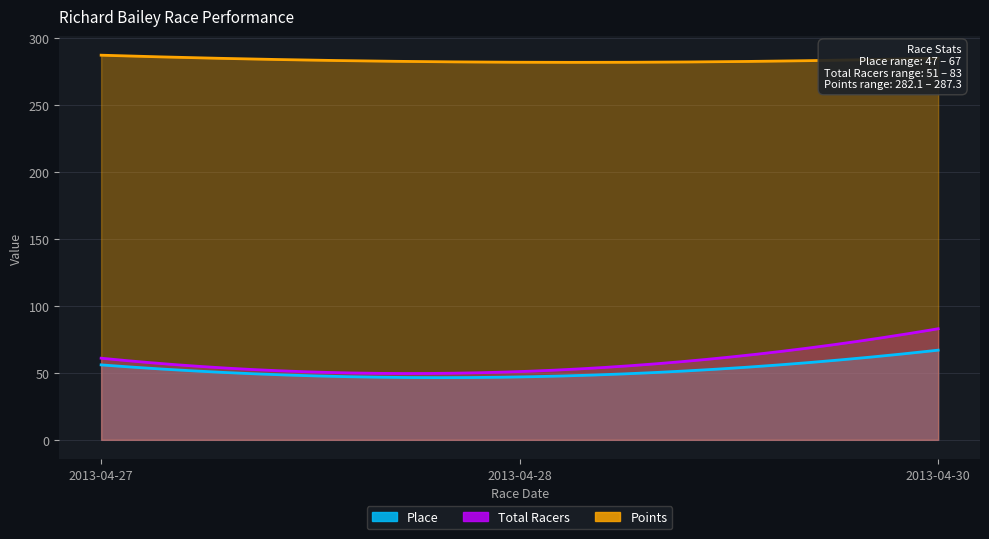

At how many categories does at least one series exceed 102?

3